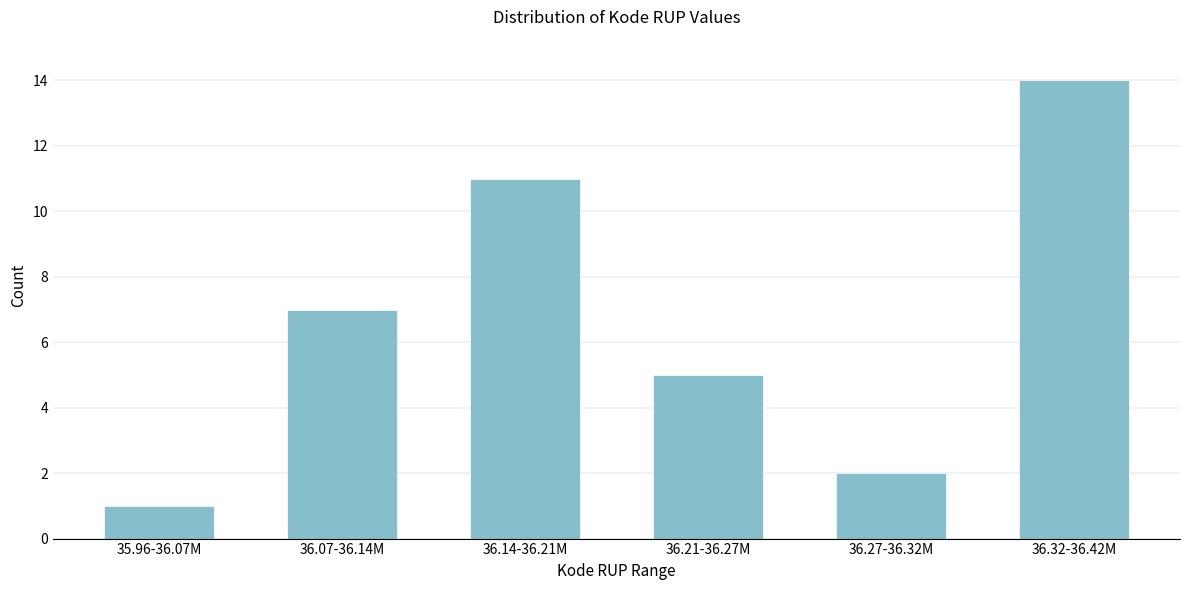

Reading left to right, transcribe all the data shown in this chart.

1	7	11	5	2	14